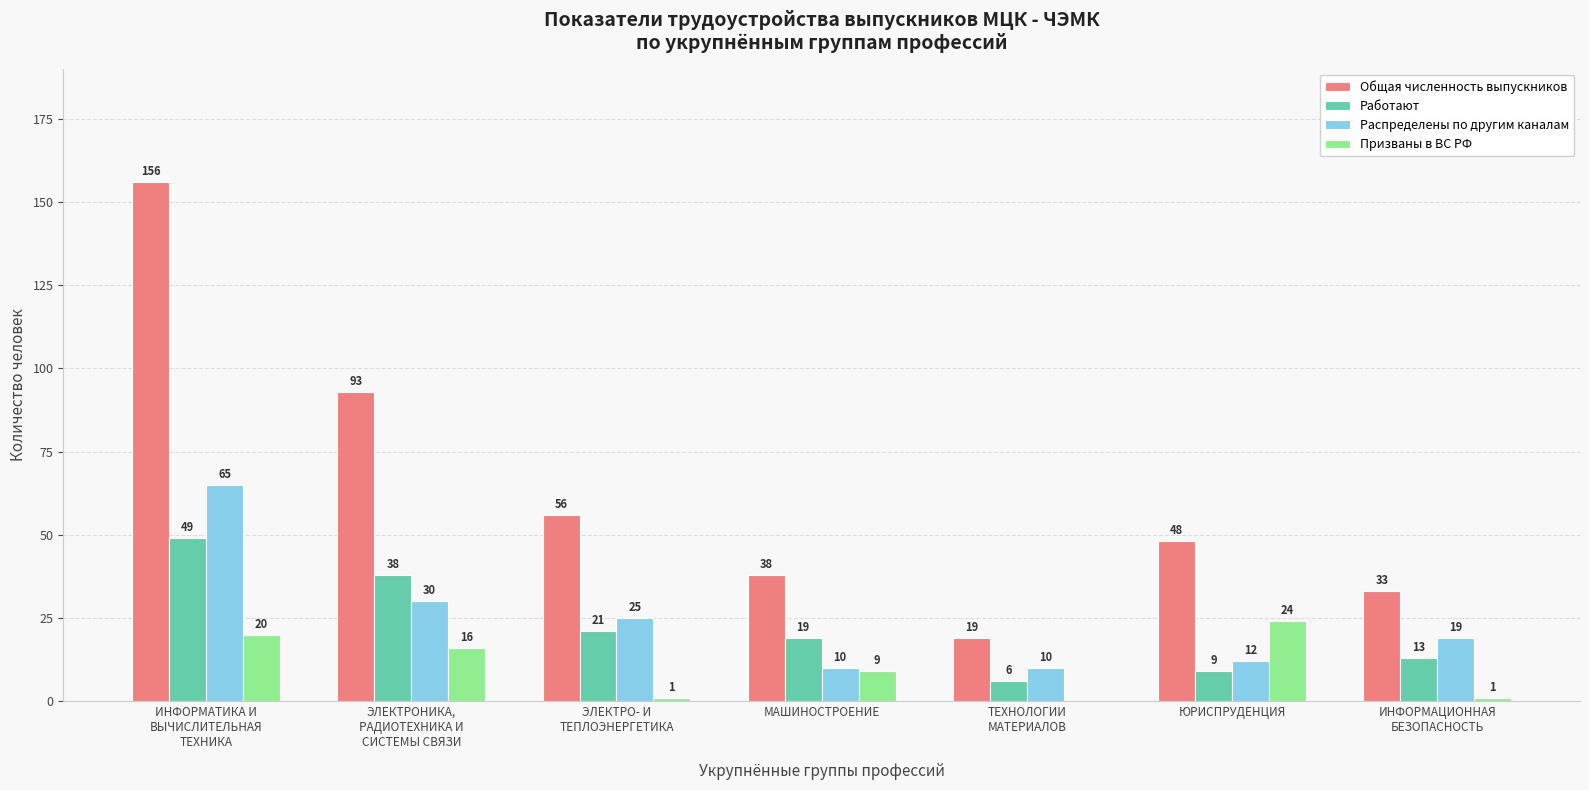

What is the difference between the Призваны в ВС РФ values at ИНФОРМАТИКА И
ВЫЧИСЛИТЕЛЬНАЯ
ТЕХНИКА and ИНФОРМАЦИОННАЯ
БЕЗОПАСНОСТЬ?

19